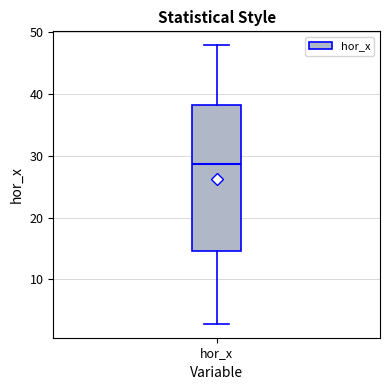

Read this box plot against the y-axis: the position of the median line, the range covered by the box, and the ends of both whiskers. The values are not printed on the chart, so give them approximately, as read against the axis.

median 29, box 15 to 38, whiskers 3 to 48